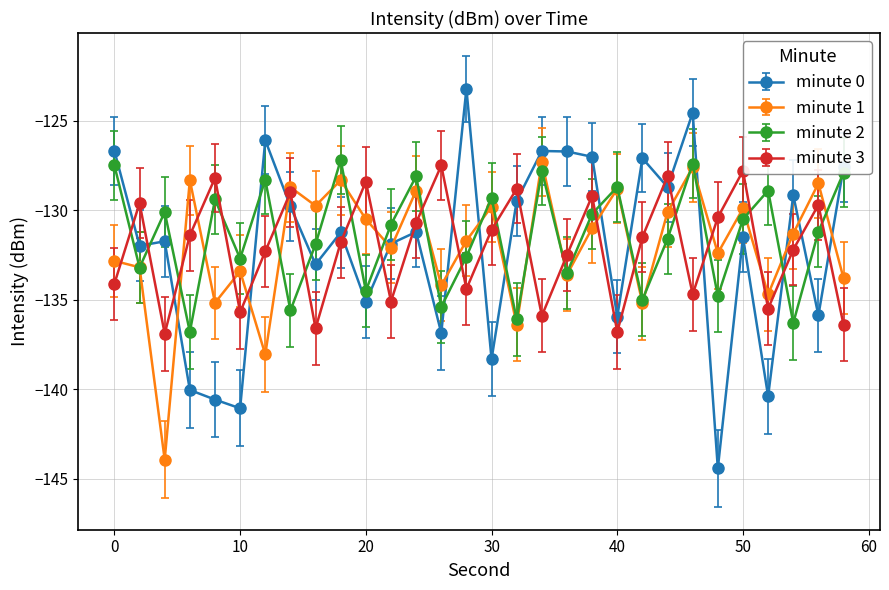

What is the average value of the minute 3 series?

-132.1